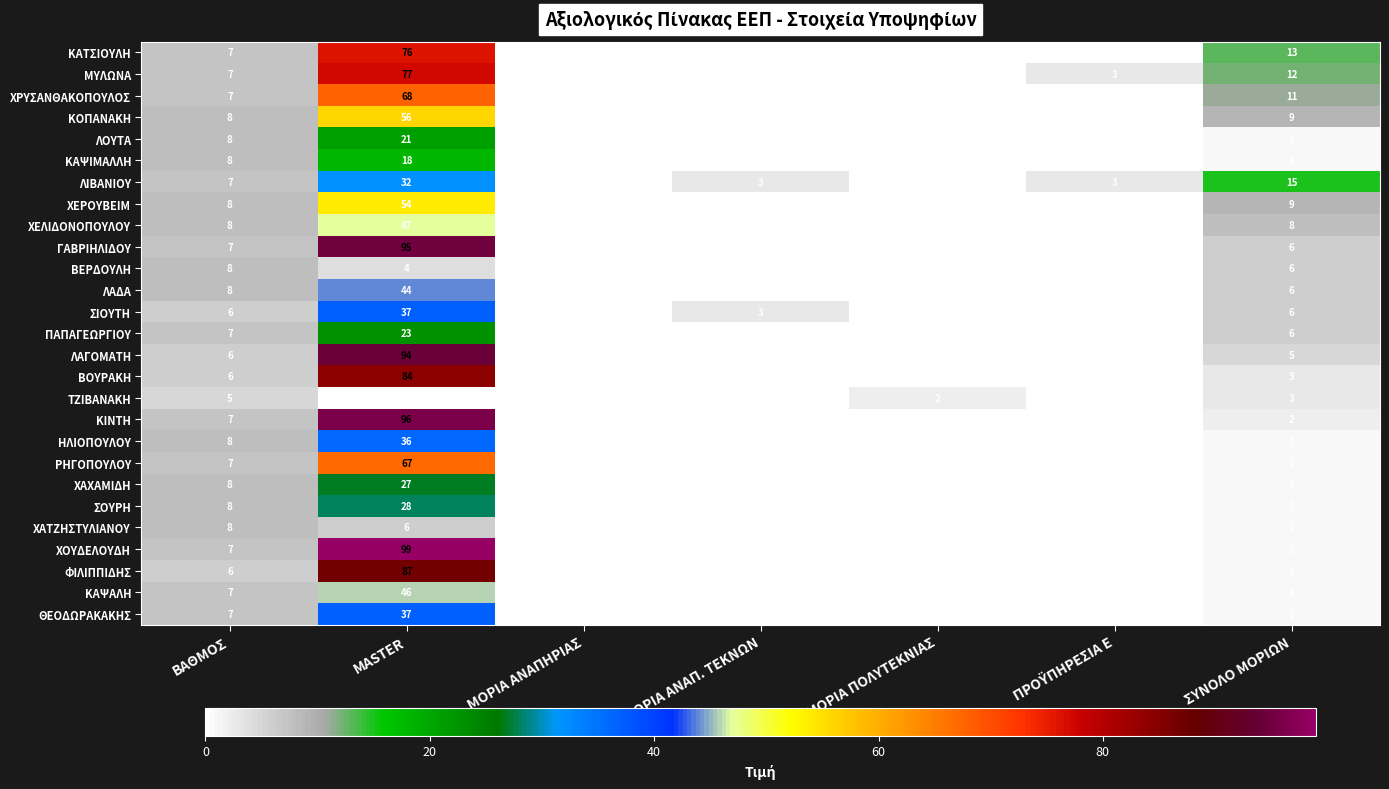

Which series has the largest range (max minus min)?

ΧΟΥΔΕΛΟΥΔΗ